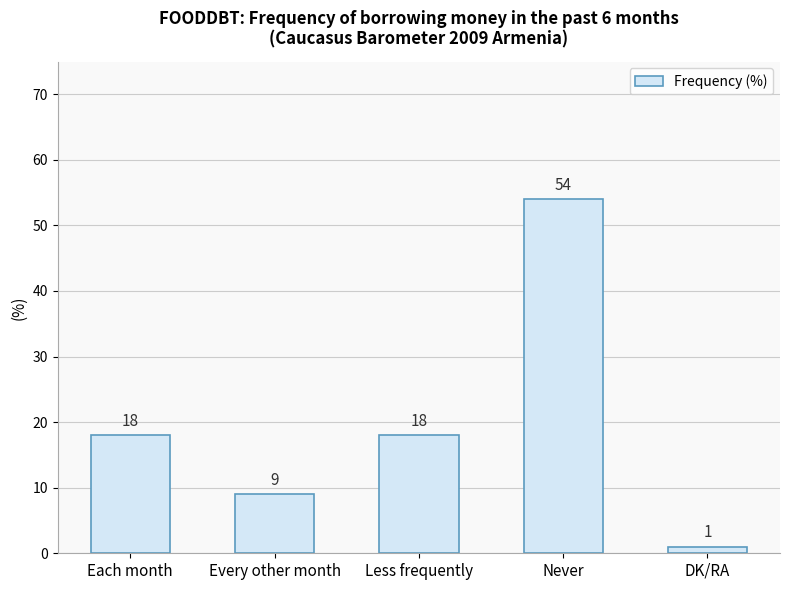

What is the difference between the values at Less frequently and DK/RA?

17